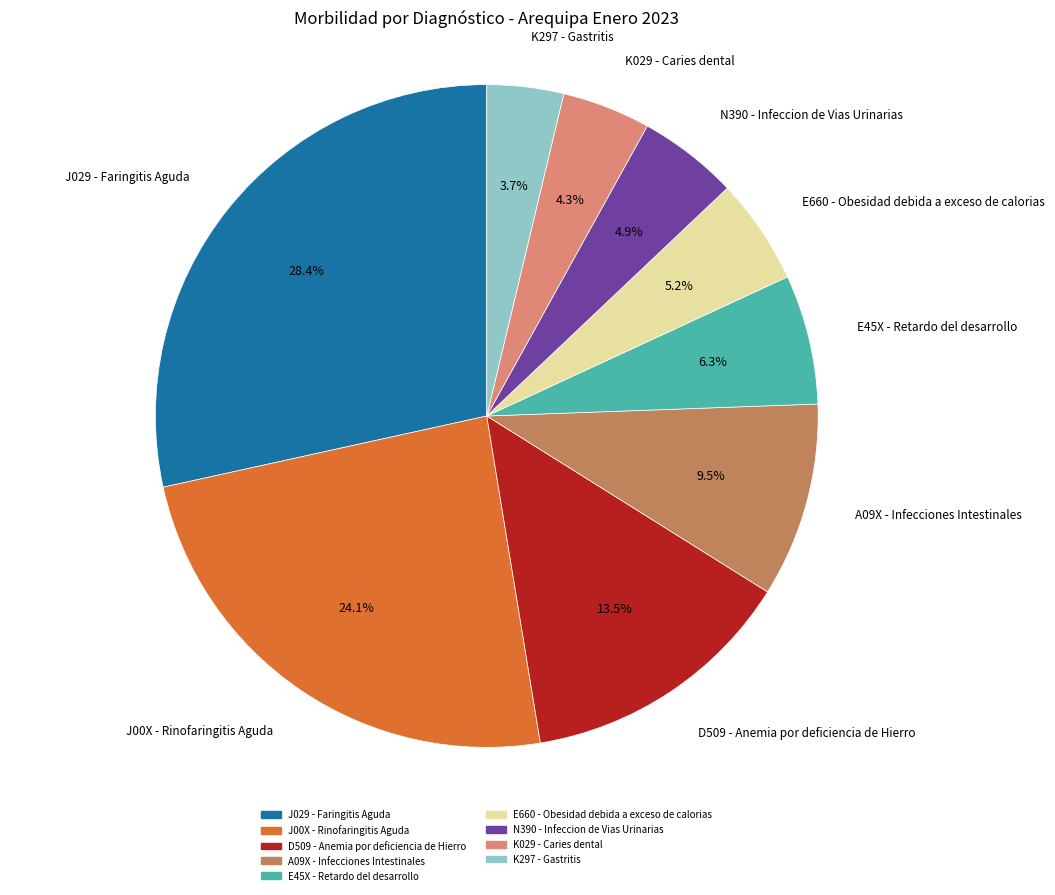

What percentage is the N390 - Infeccion de Vias Urinarias slice, to the nearest percent?

5%